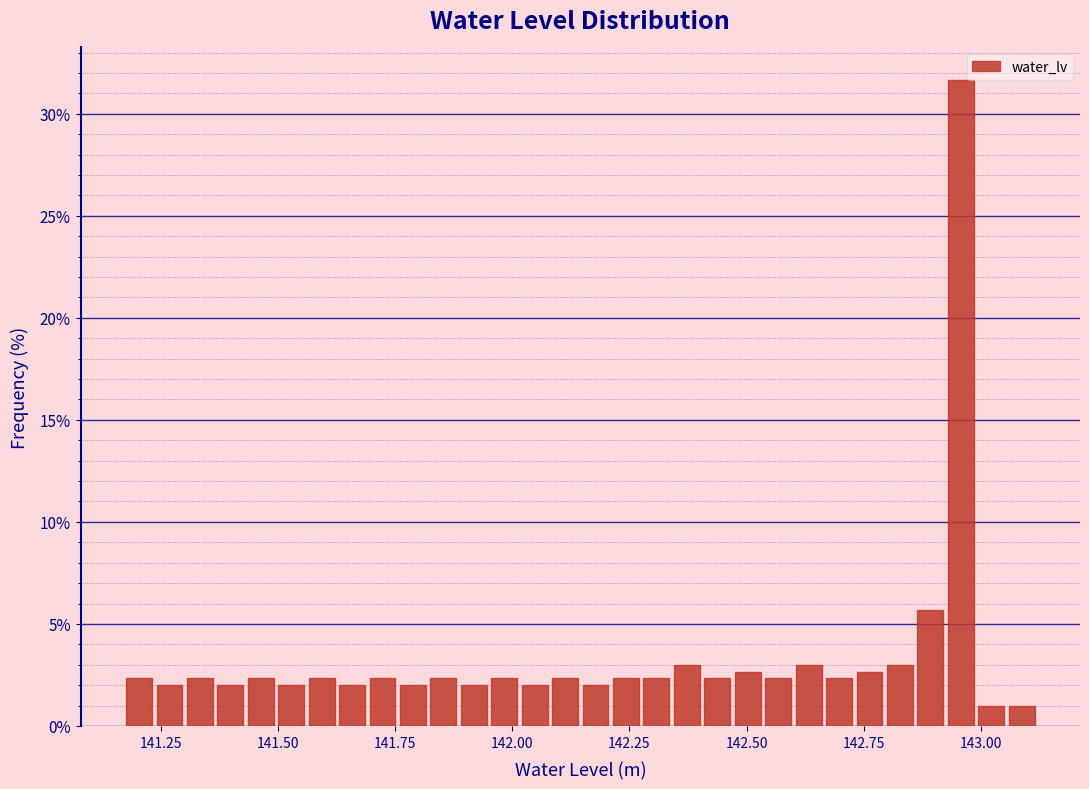

Read against the x-axis, roughly where is the centre of the tallest bar?

142.95